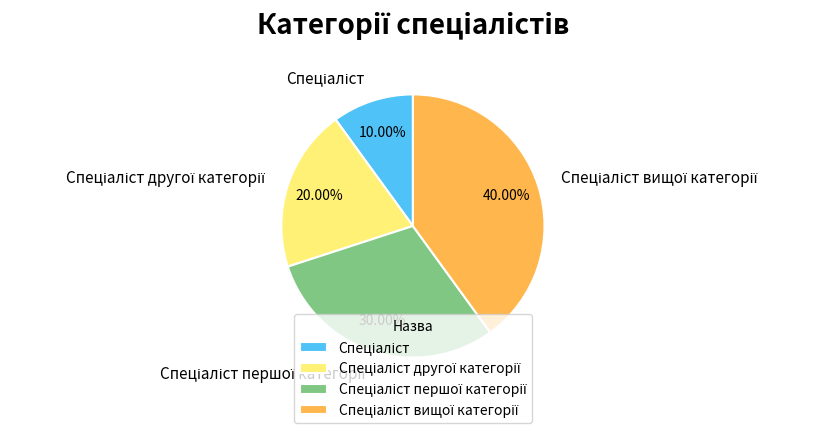

Is there a majority slice in this chart?

No